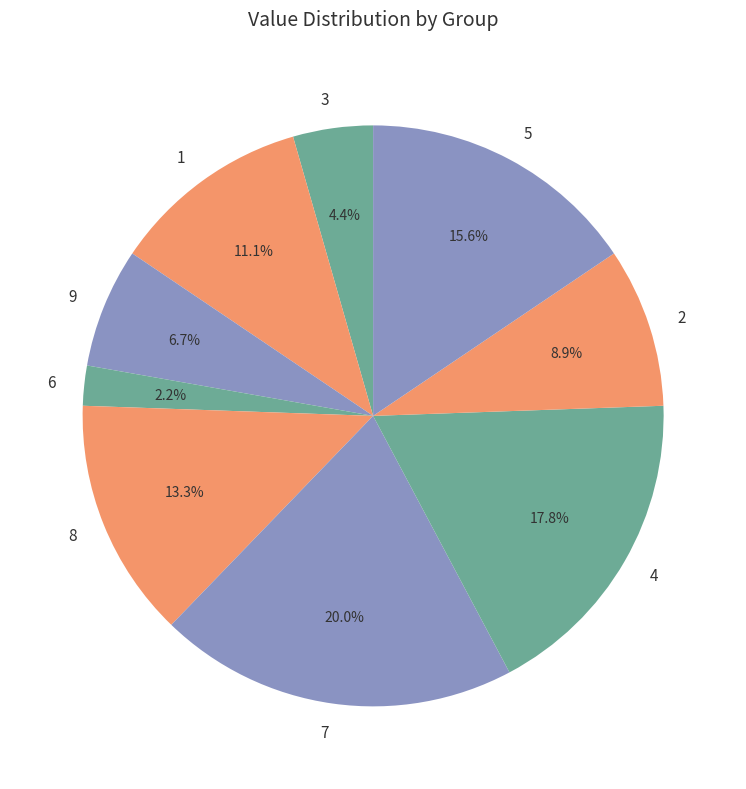

Count the number of slices in the pie.

9